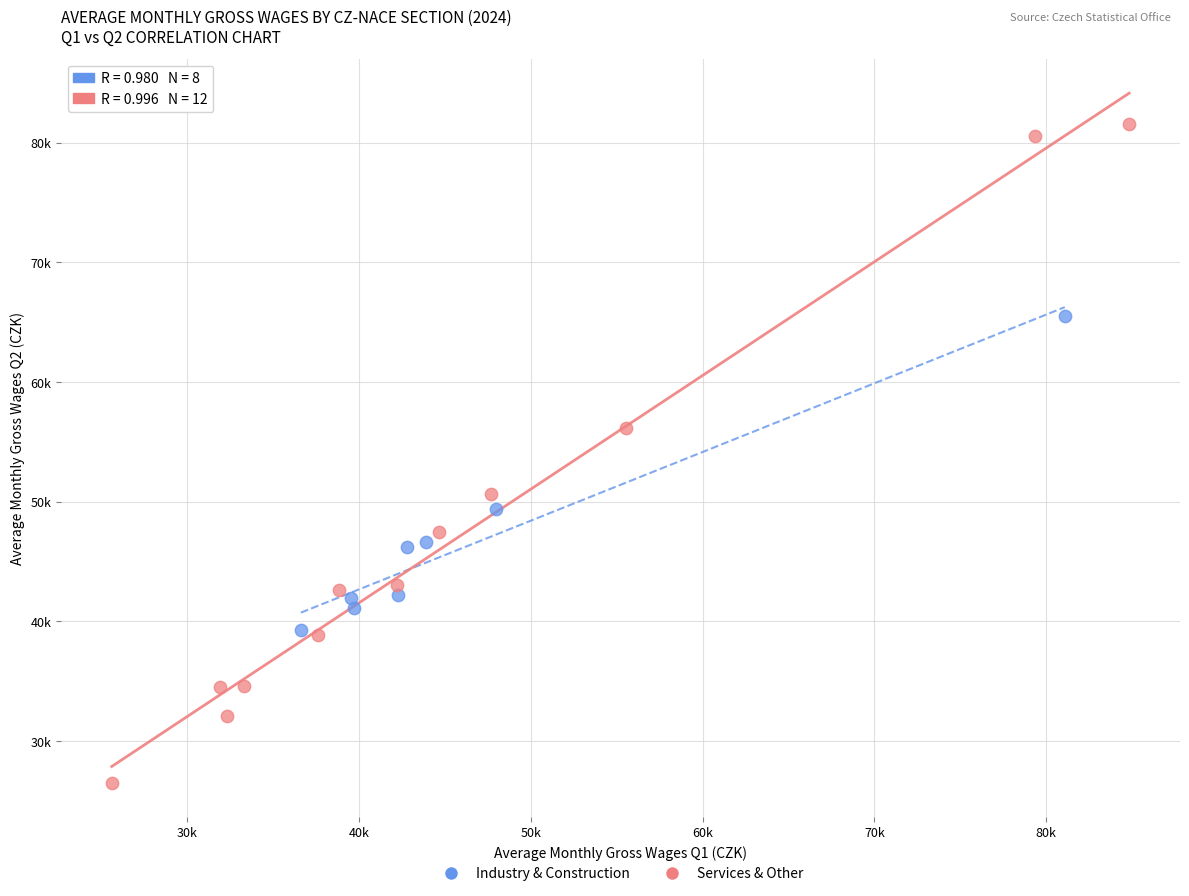

What are all the series names shown in the legend?

Industry & Construction, Services & Other